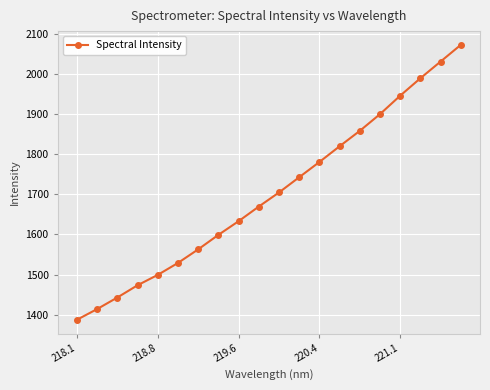

What is the sum of all values?

34055.5